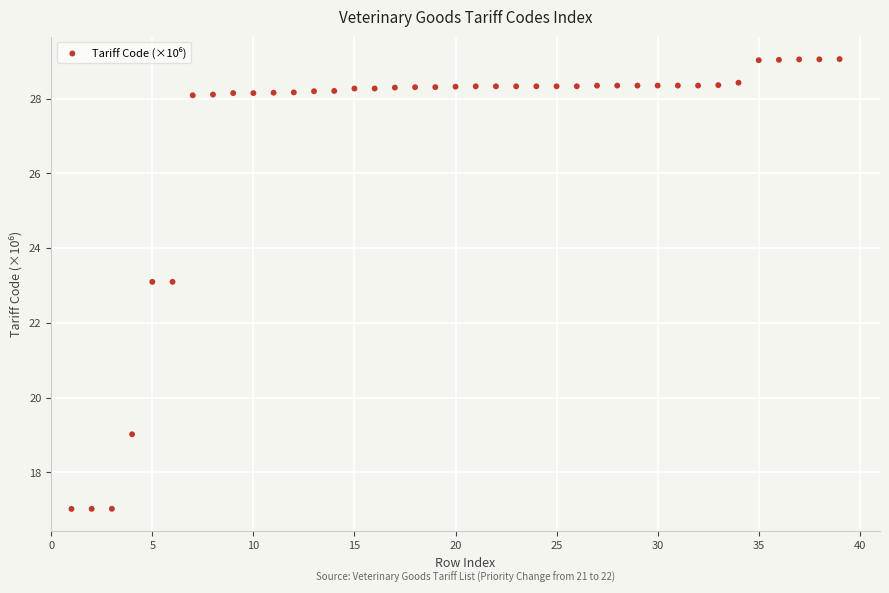

What is the range of X values (max minus min)?

38.0